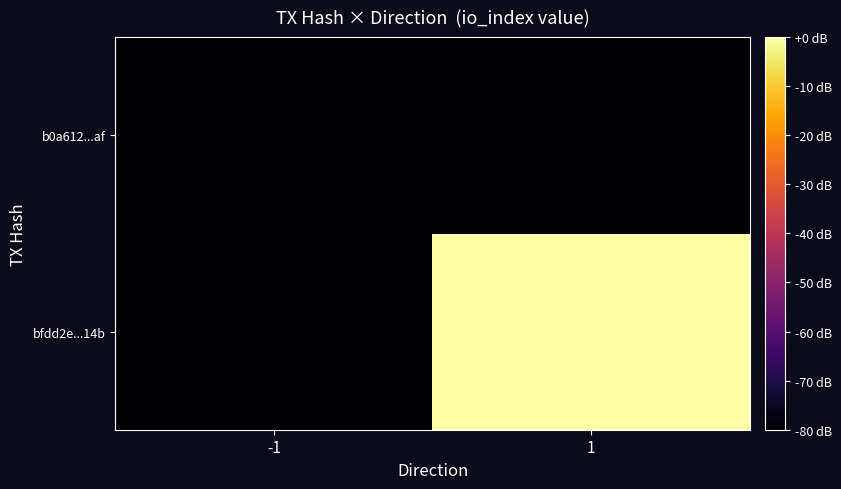

Reading right to left, what are all the values shown in this chart?

bfdd2e...14b: 1=0	-1=-80
b0a612...af: 1=-80	-1=-80